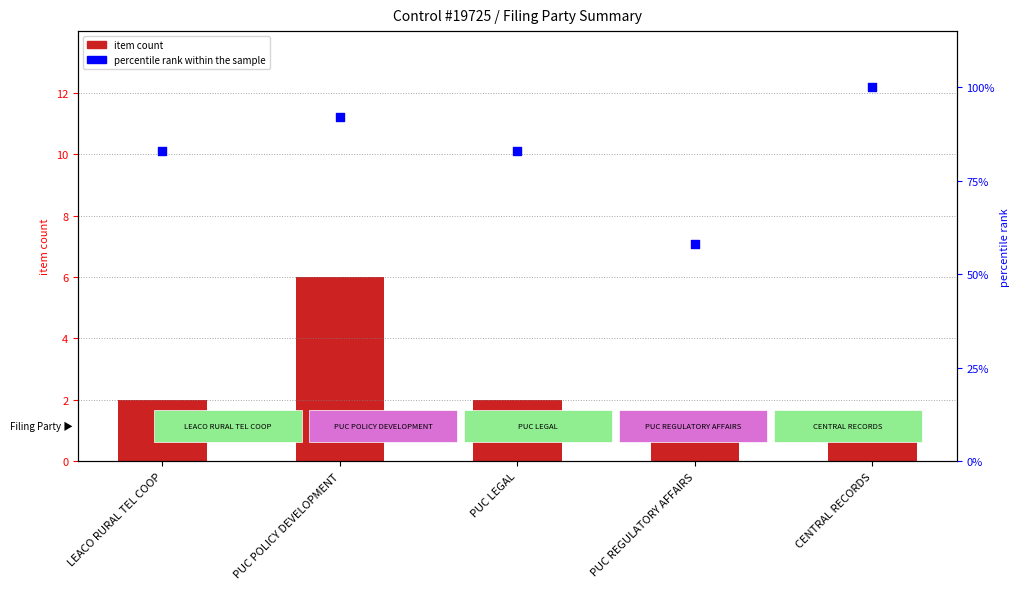

Which series has the largest total across all categories?

percentile rank within the sample